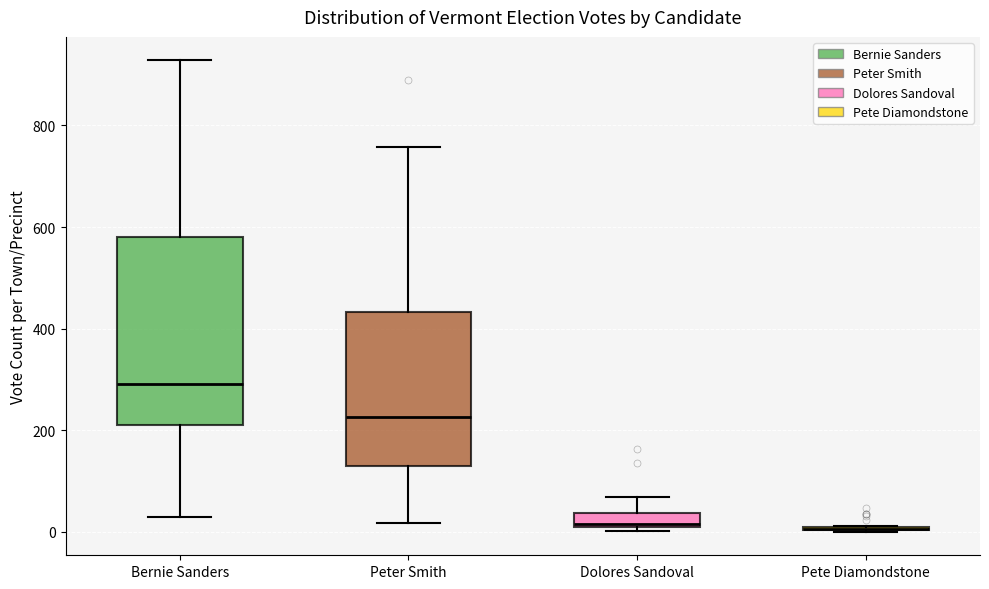

Where does the upper whisker of the box for Dolores Sandoval end on the y-axis? The values are not printed on the chart, so give them approximately, as read against the axis.

60